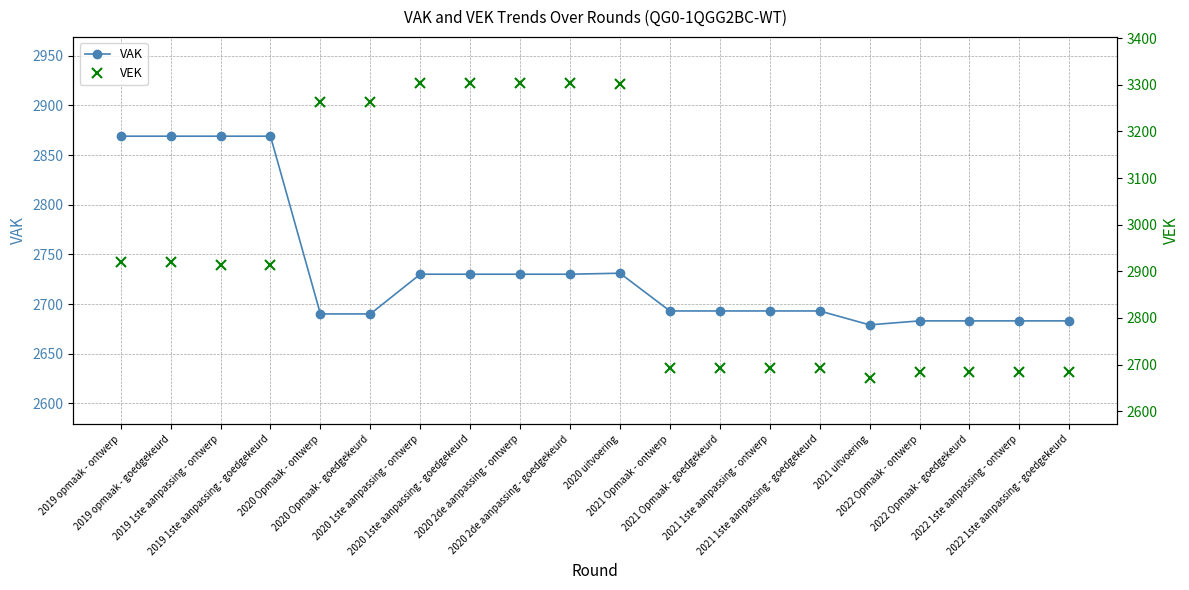

True or false: VEK has a value of 1617 at 2022 Opmaak - goedgekeurd.

False